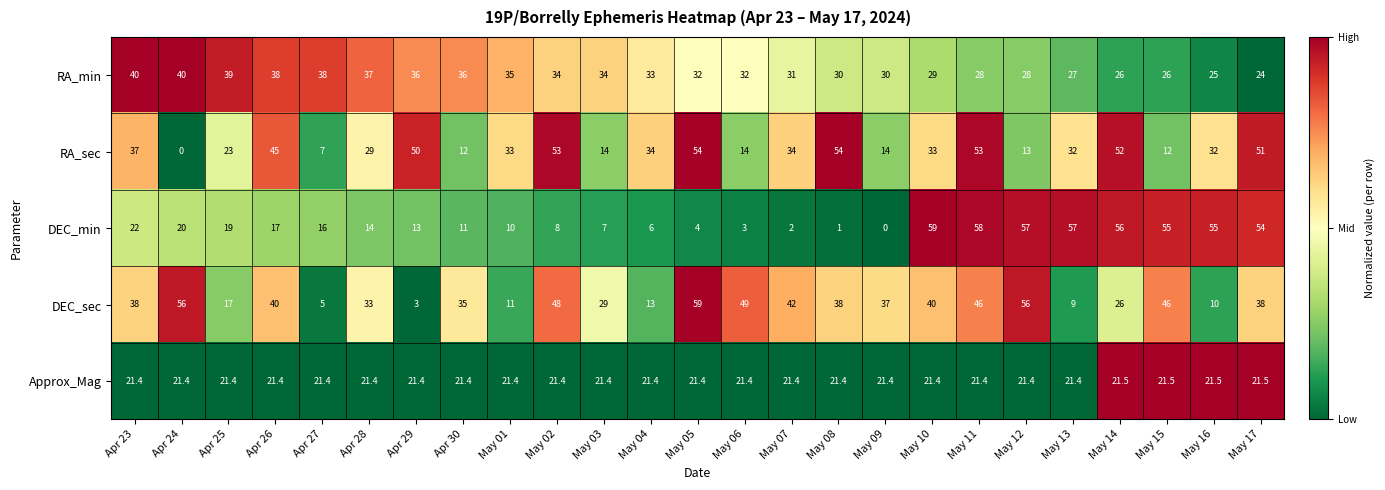

What is the highest value of the RA_min series?

40.0